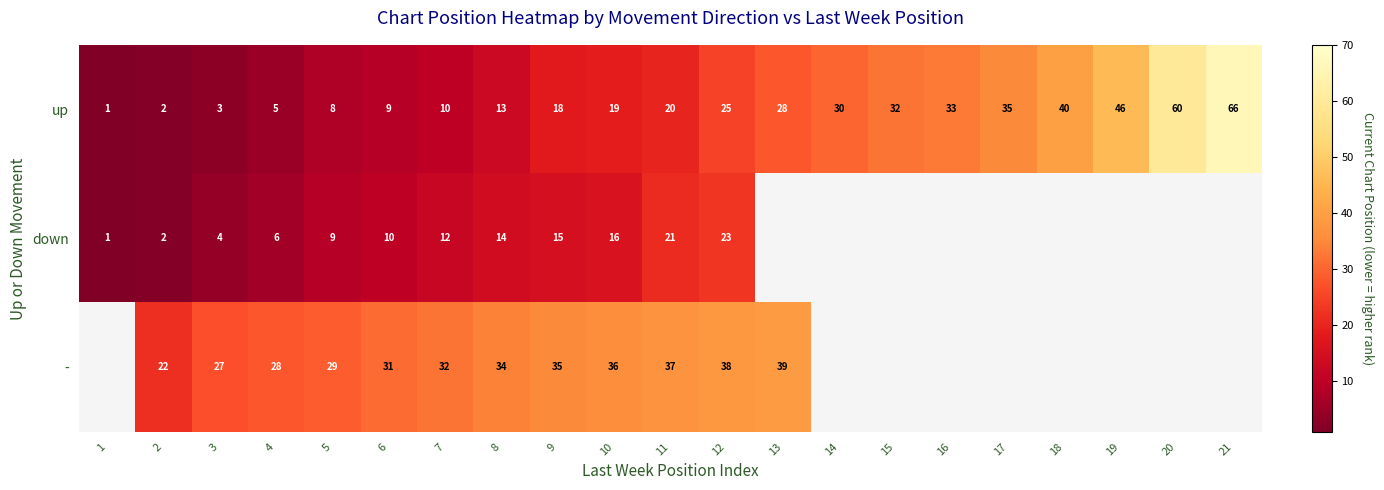

At which label does up reach its minimum?

1